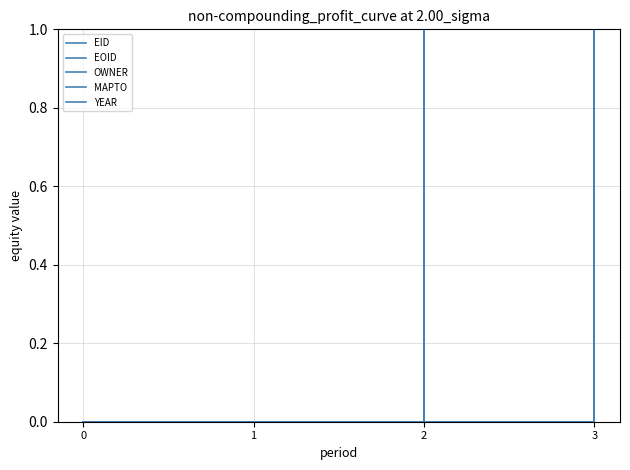

Does the chart have visible grid lines?

Yes